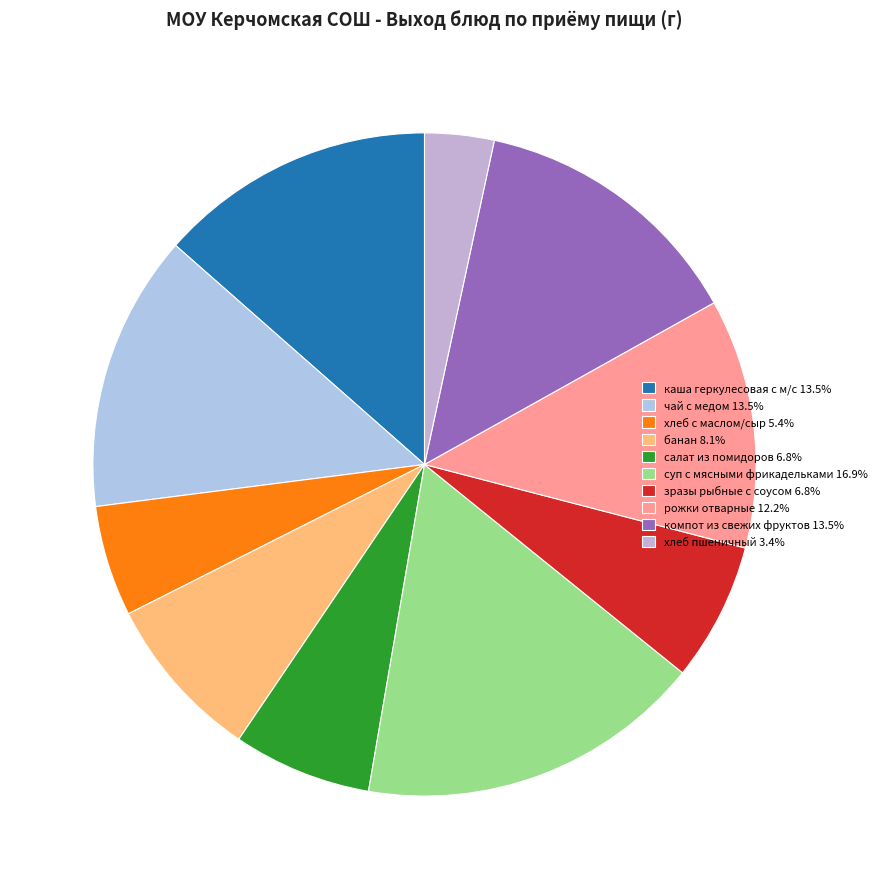

To the nearest percent, what portion does каша геркулесовая с м/с represent?

14%